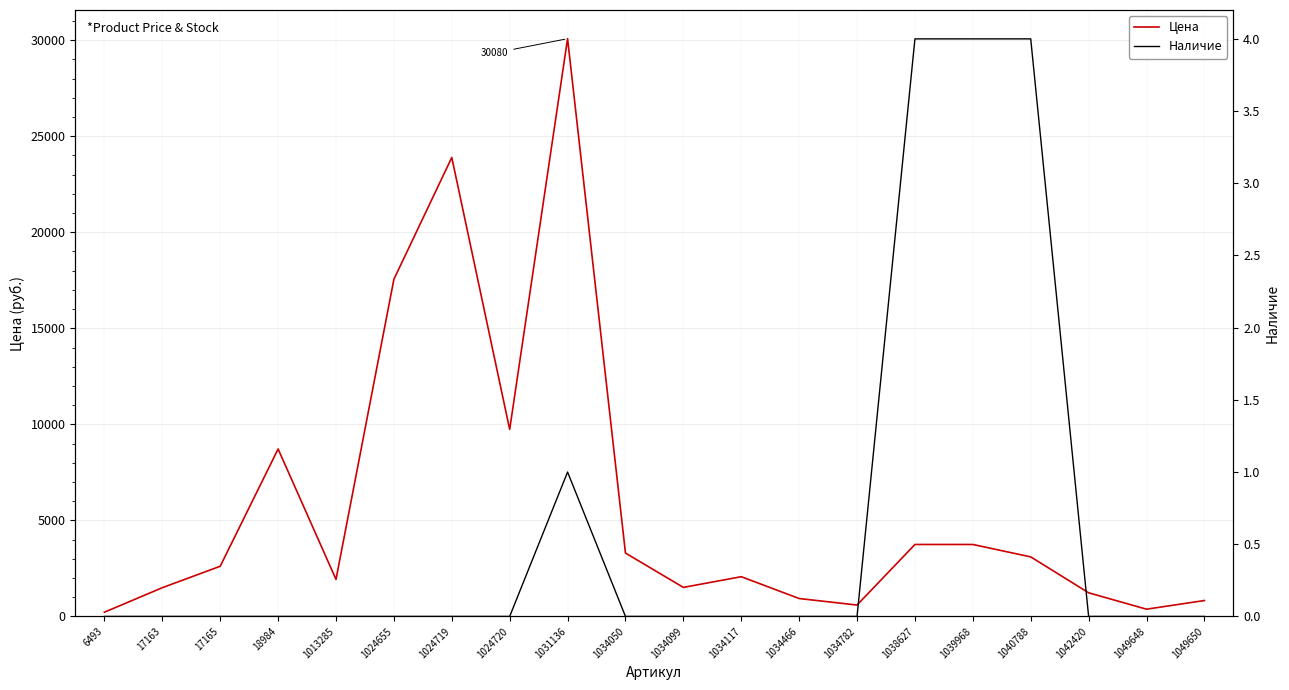

Does the chart display data point markers on the line(s)?

No